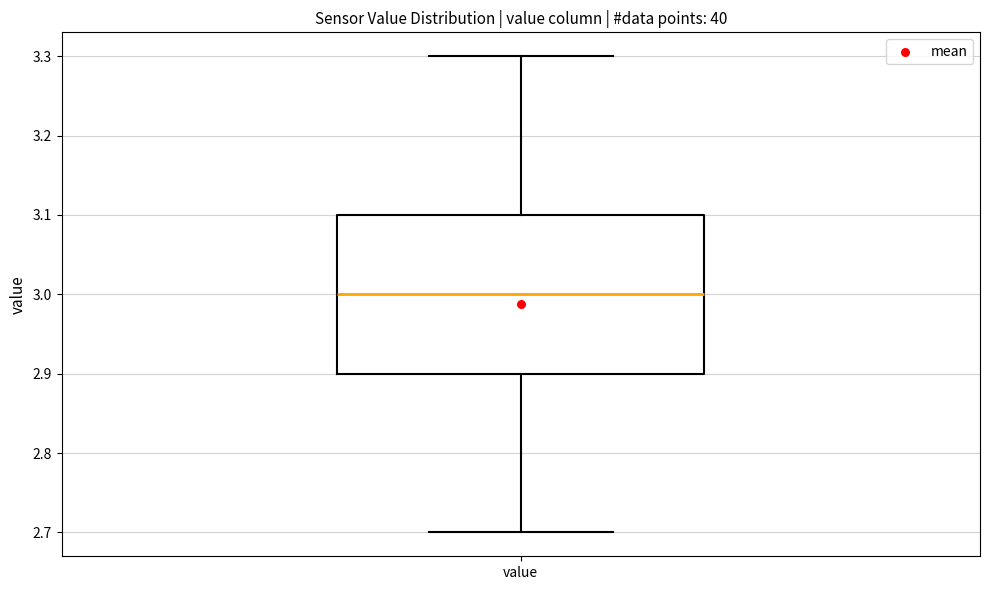

Where does the lower whisker of the box for value end on the y-axis? The values are not printed on the chart, so give them approximately, as read against the axis.

2.7